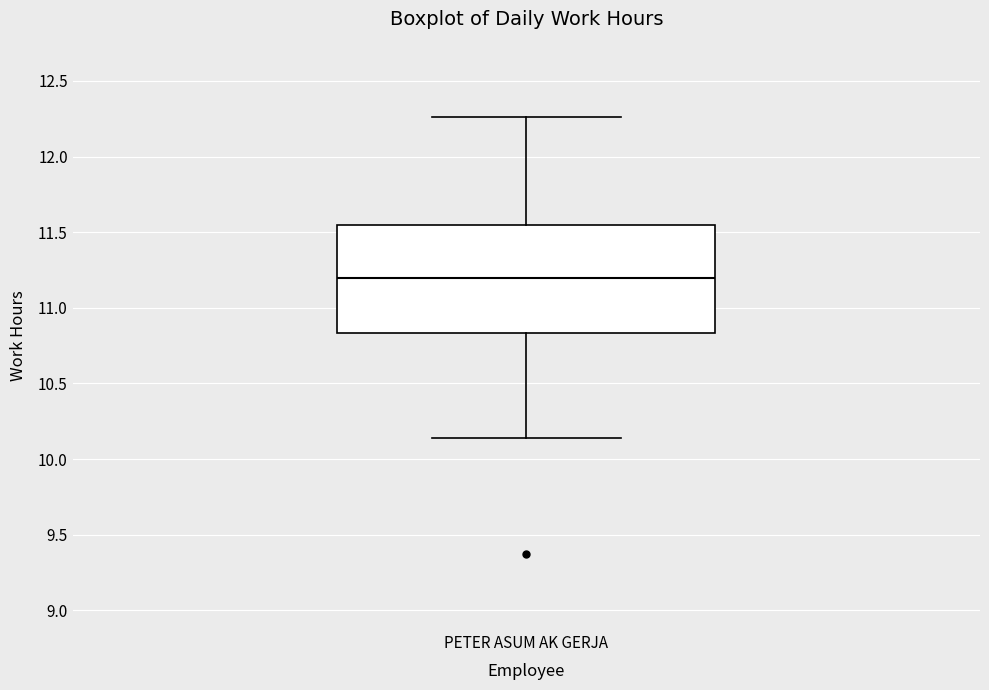

Where does the upper whisker of the box for PETER ASUM AK GERJA end on the y-axis? The values are not printed on the chart, so give them approximately, as read against the axis.

12.25